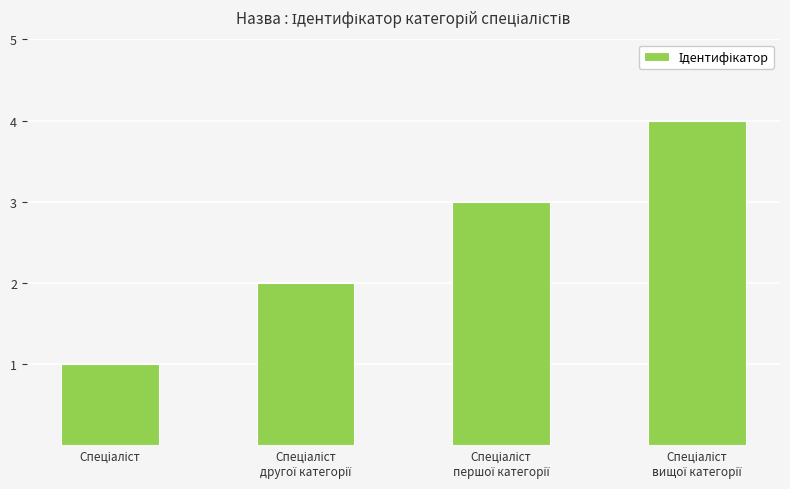

What is the difference between the maximum and minimum values?

3